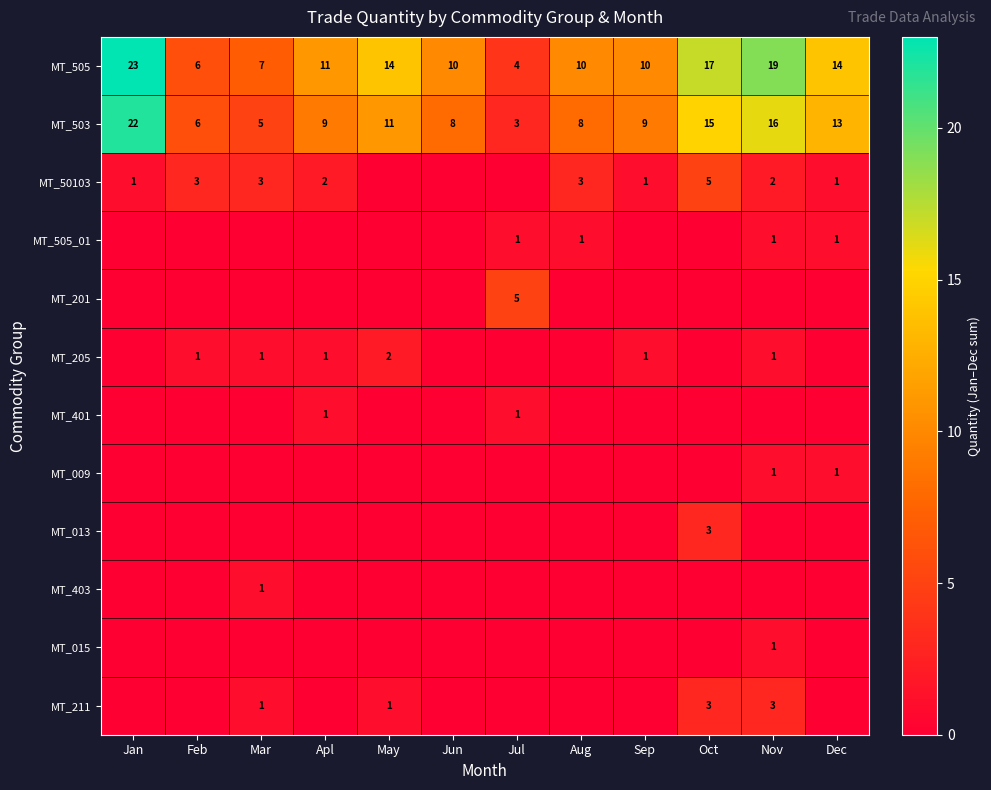

At which label does MT_503 reach its peak?

Jan